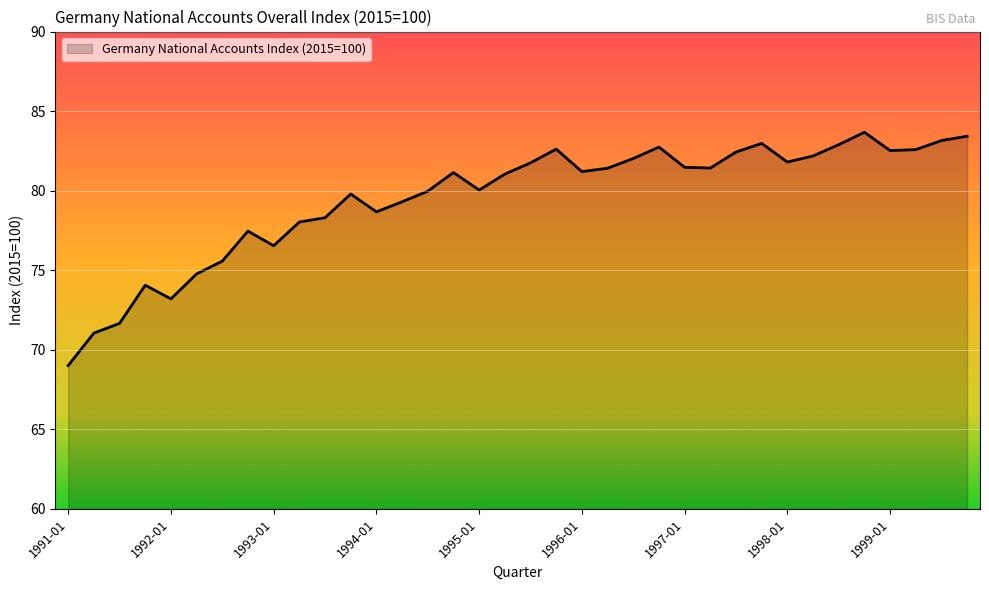

What is the smallest value displayed?

69.0